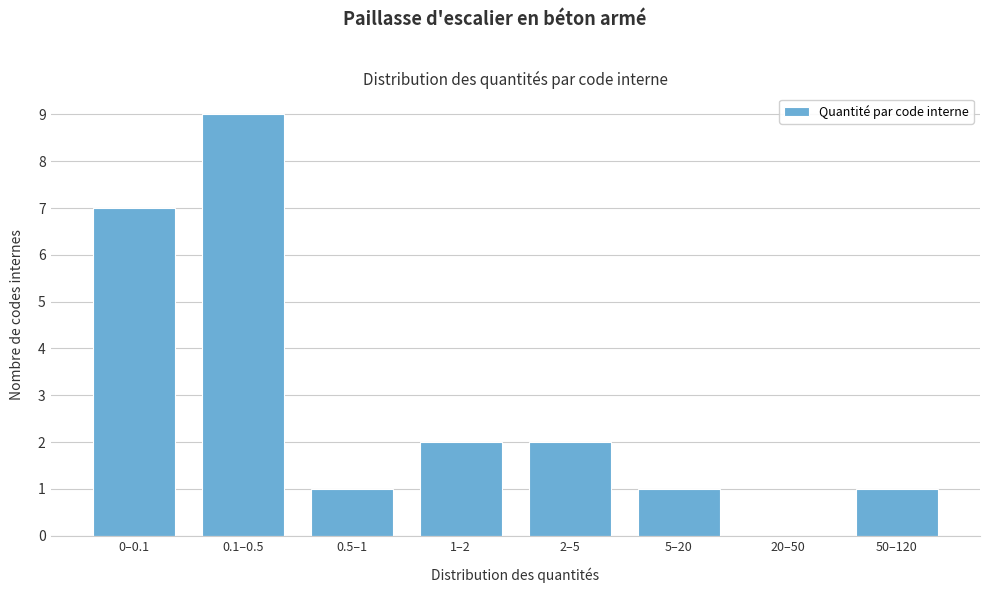

Reading left to right, list all the values displayed in this chart.

0–0.1=7	0.1–0.5=9	0.5–1=1	1–2=2	2–5=2	5–20=1	20–50=0	50–120=1